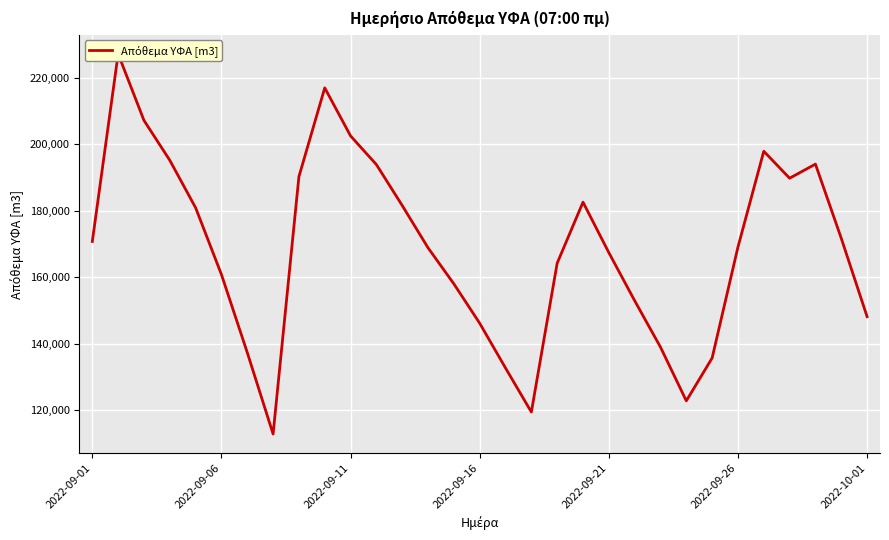

What is the sum of all values?

5237555.3